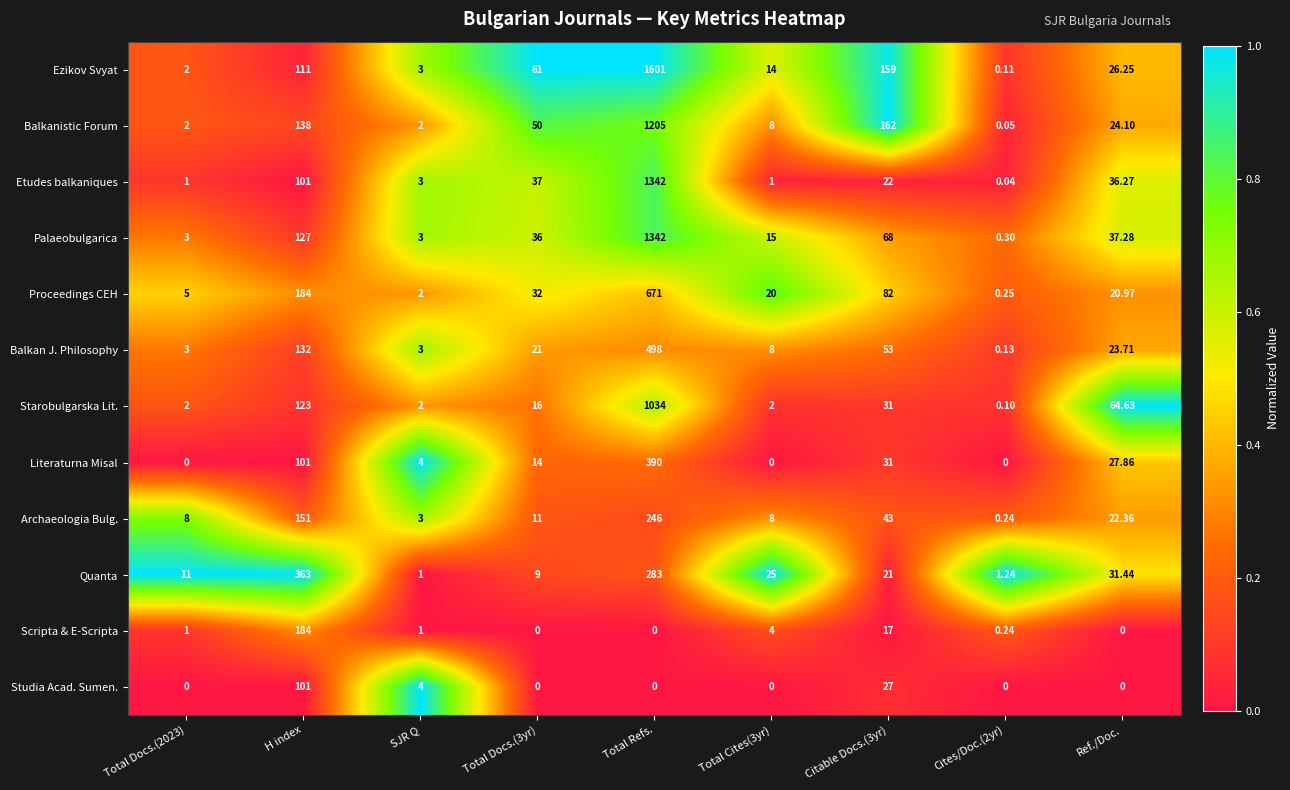

At which label is Etudes balkaniques closest to 671?

H index